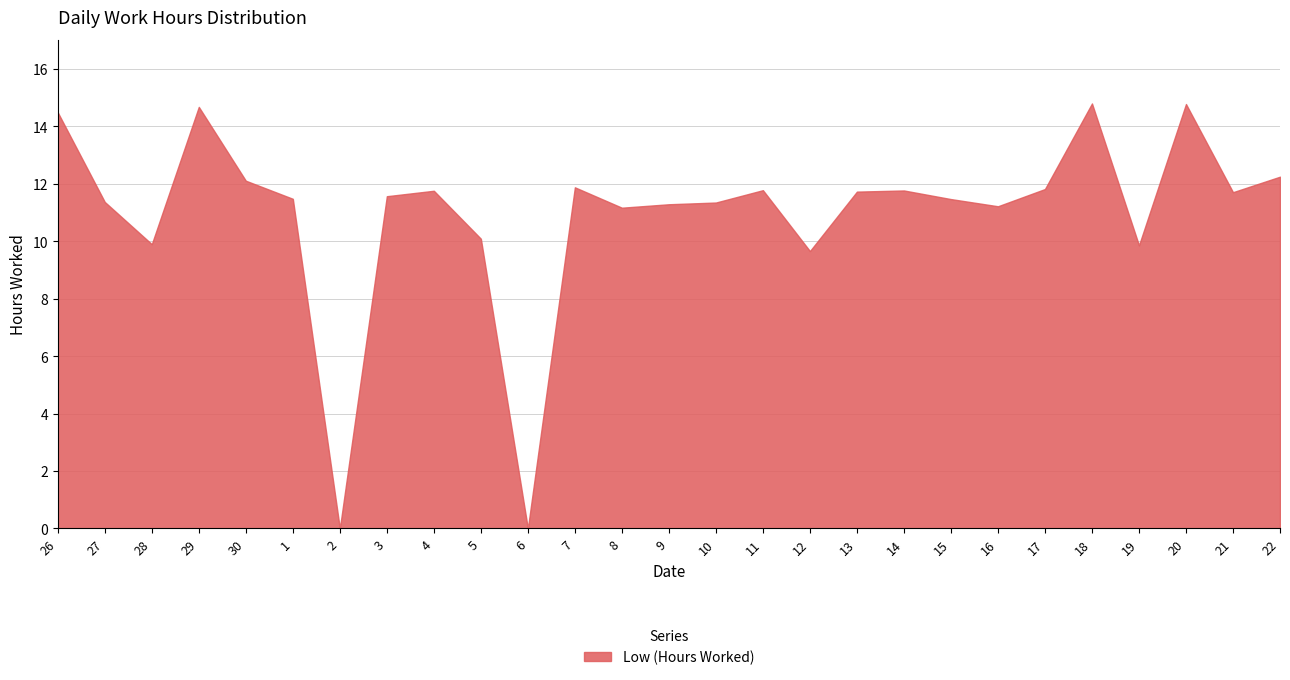

What is the change in value from 7 to 11?

-0.1